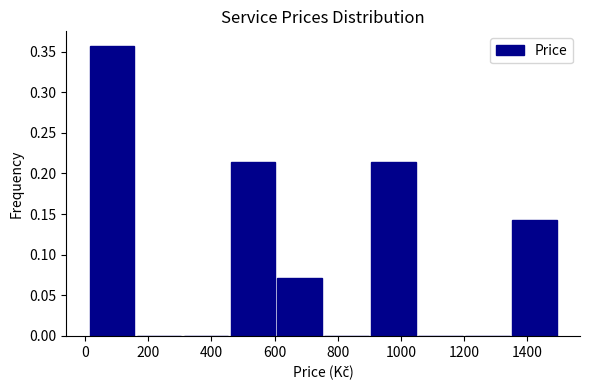

Reading left to right, transcribe this chart: for each bar, give the range it covers on the x-axis and its height. Neither the bar edges nor the heights are printed on the chart, so give them approximately, as read against the axes.

20 to 160: 0.355
160 to 320: 0
320 to 460: 0
460 to 600: 0.215
600 to 760: 0.070
760 to 900: 0
900 to 1060: 0.215
1060 to 1200: 0
1200 to 1360: 0
1360 to 1500: 0.145